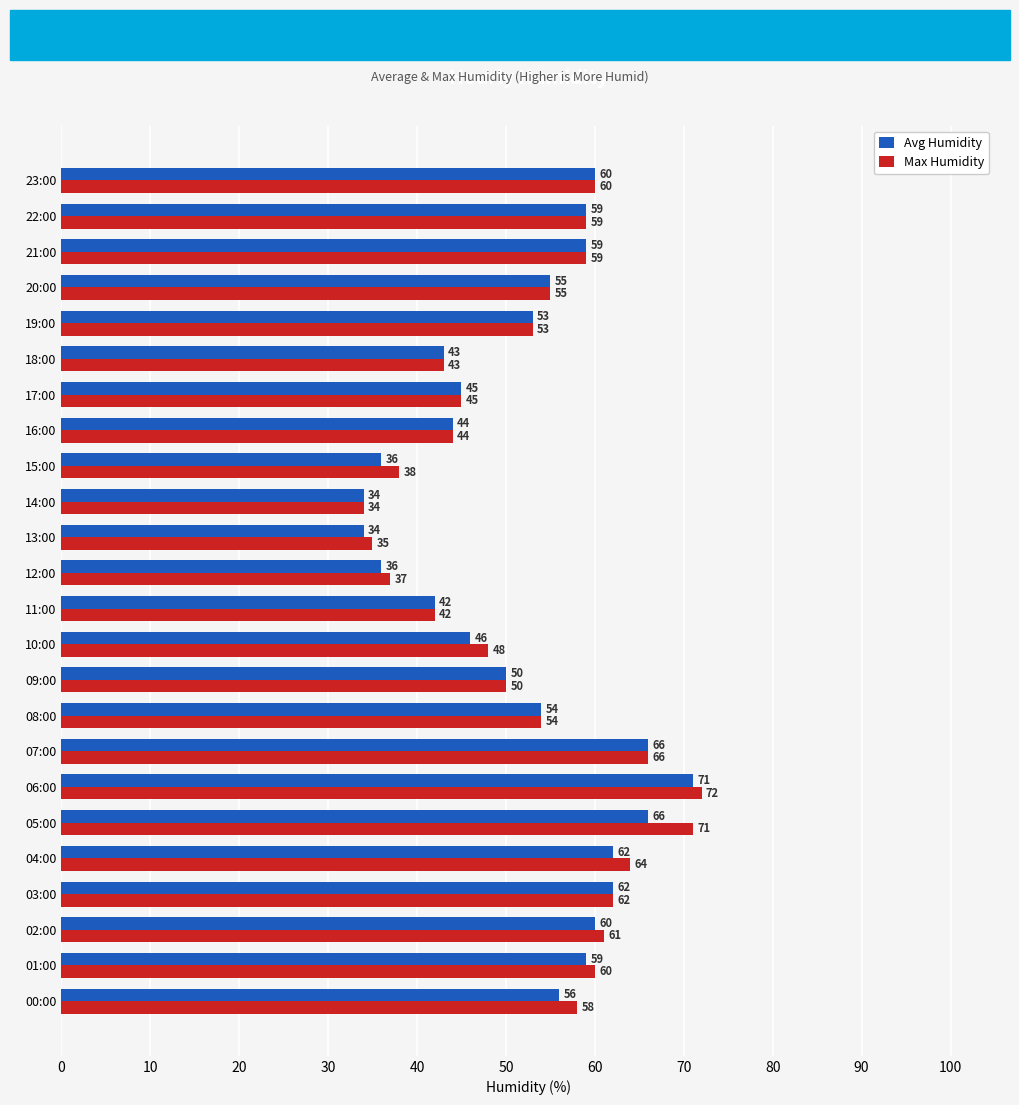

Which series has the largest range (max minus min)?

Max Humidity